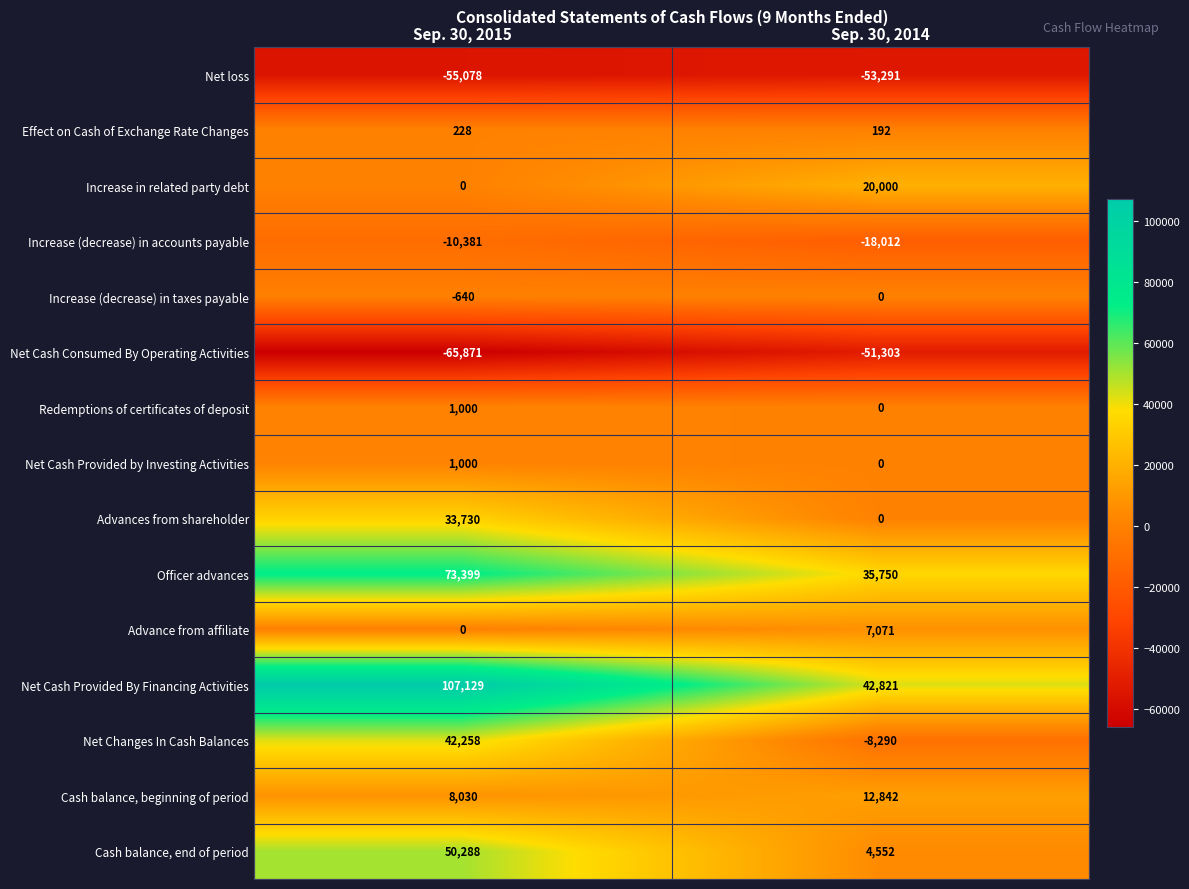

What is the greatest value displayed?

107129